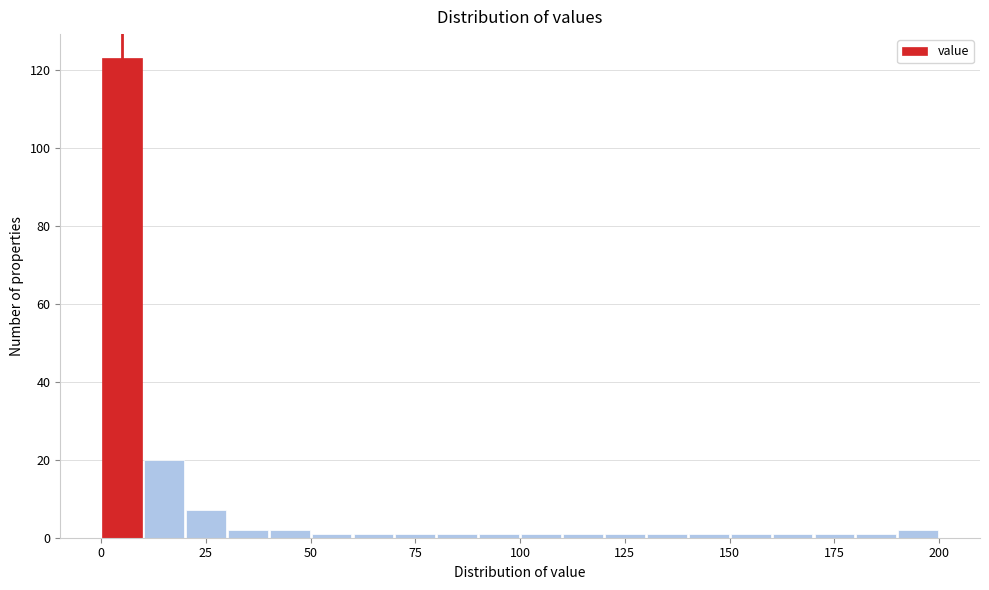

Read against the x-axis, roughly where is the centre of the tallest bar?

5